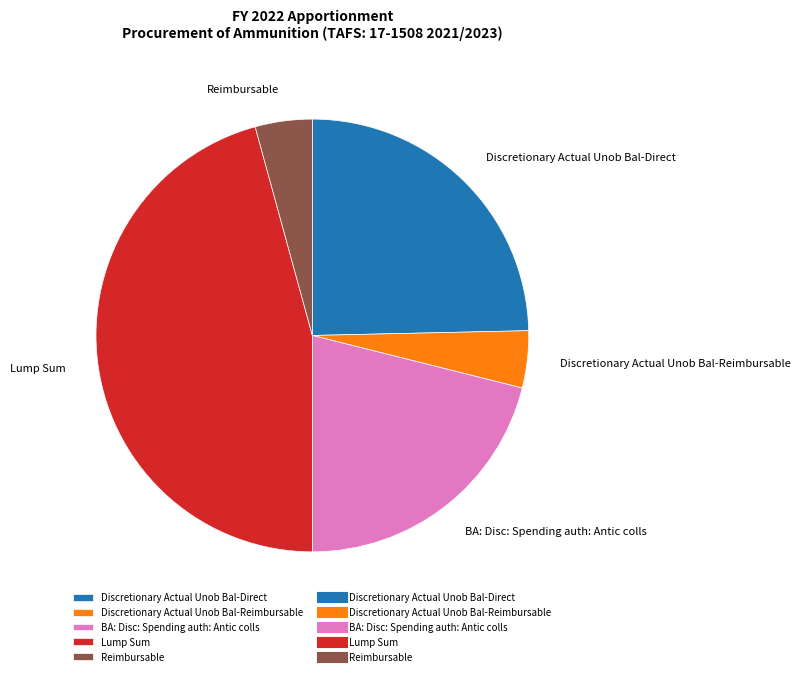

Do Reimbursable and Discretionary Actual Unob Bal-Direct together represent more than half of the pie?

No